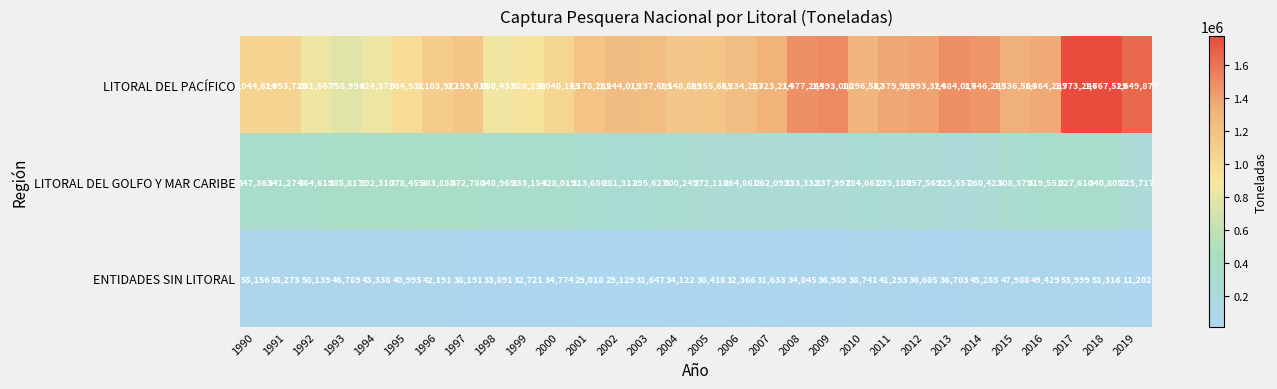

What is the spread (max minus min) of values at 2018?

1716213